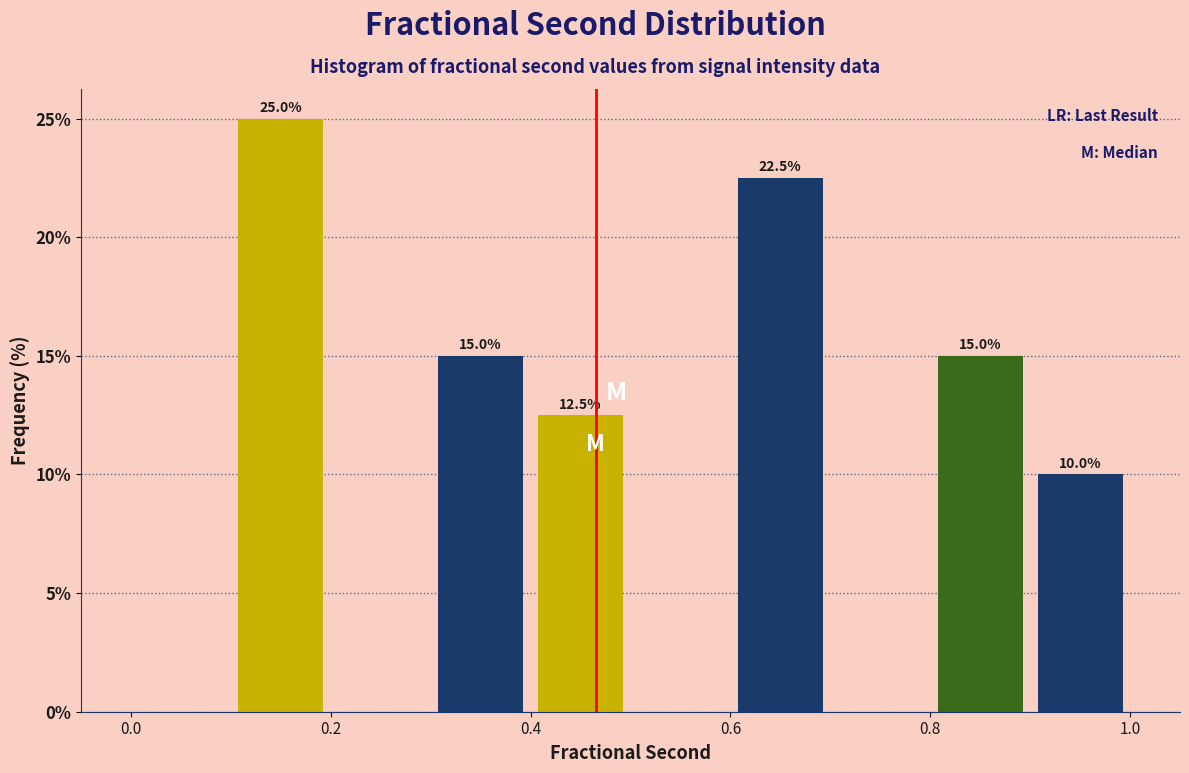

Which range on the x-axis has the tallest bar?

0.1 to 0.2